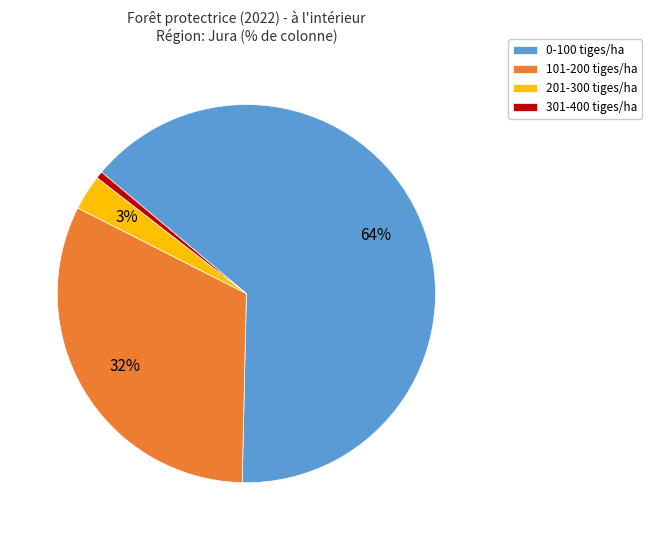

Is it true that 201-300 tiges/ha is 3% of the pie?

True